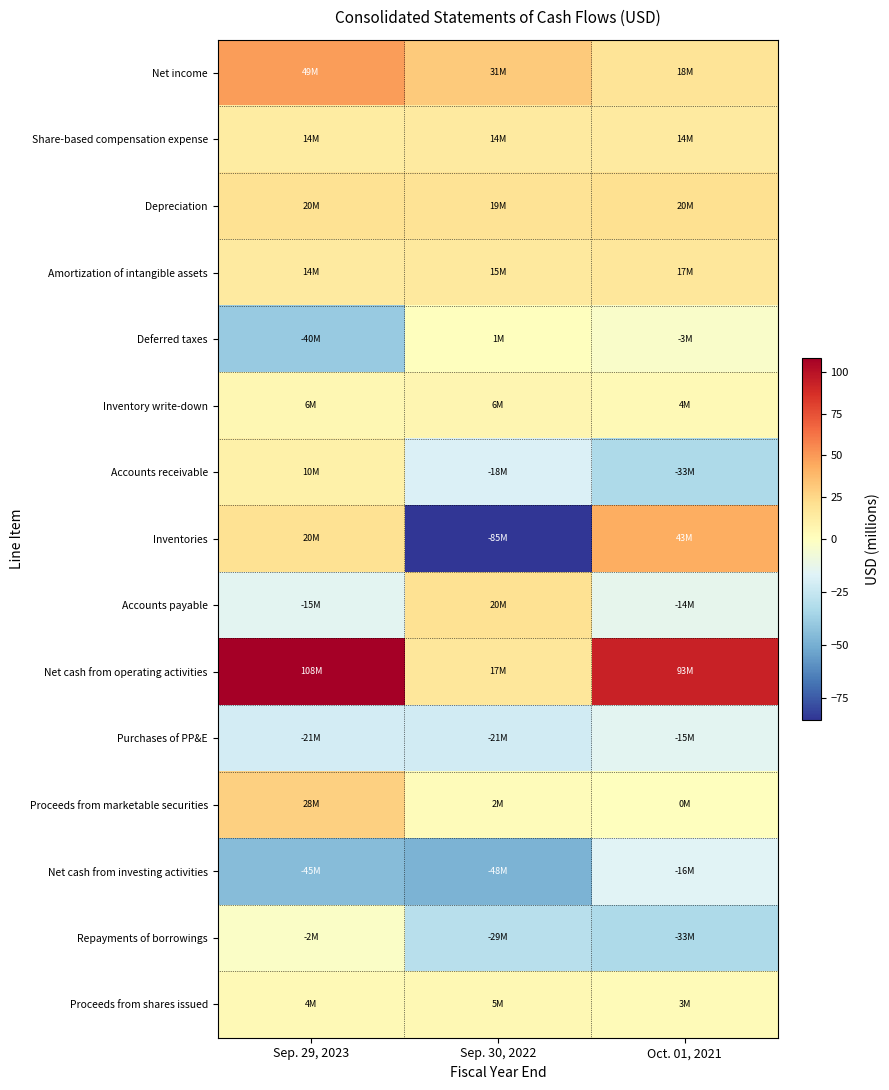

At Sep. 30, 2022, list the series in order from largest to smallest.

Net income, Accounts payable, Depreciation, Net cash from operating activities, Amortization of intangible assets, Share-based compensation expense, Inventory write-down, Proceeds from shares issued, Proceeds from marketable securities, Deferred taxes, Accounts receivable, Purchases of PP&E, Repayments of borrowings, Net cash from investing activities, Inventories